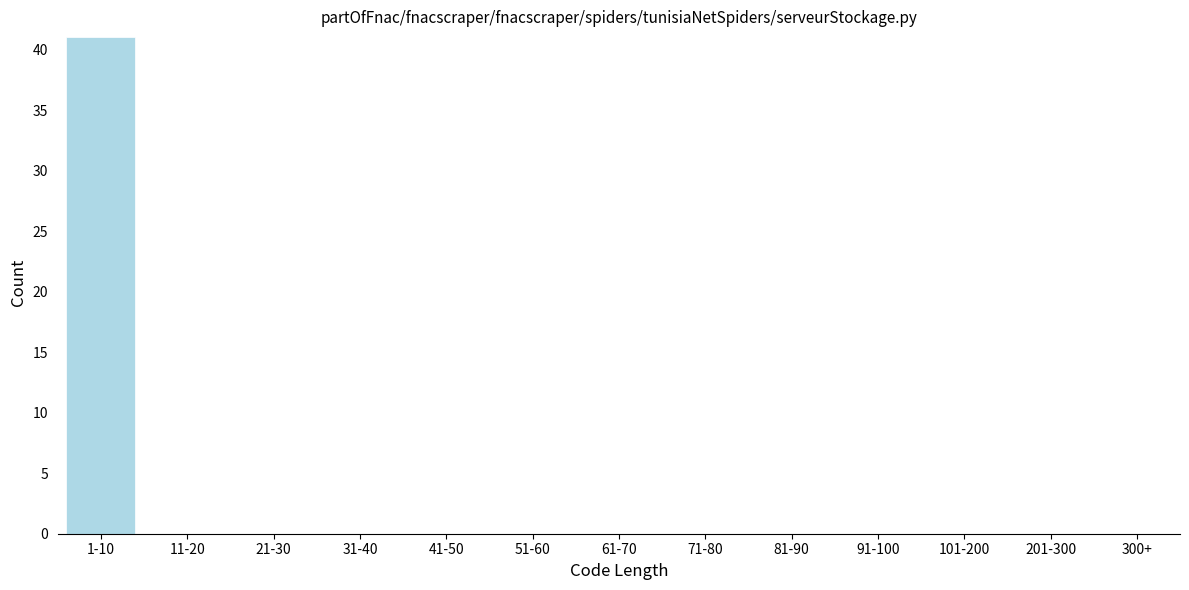

Reading left to right, what are all the values shown in this chart?

1-10=41	11-20=0	21-30=0	31-40=0	41-50=0	51-60=0	61-70=0	71-80=0	81-90=0	91-100=0	101-200=0	201-300=0	300+=0